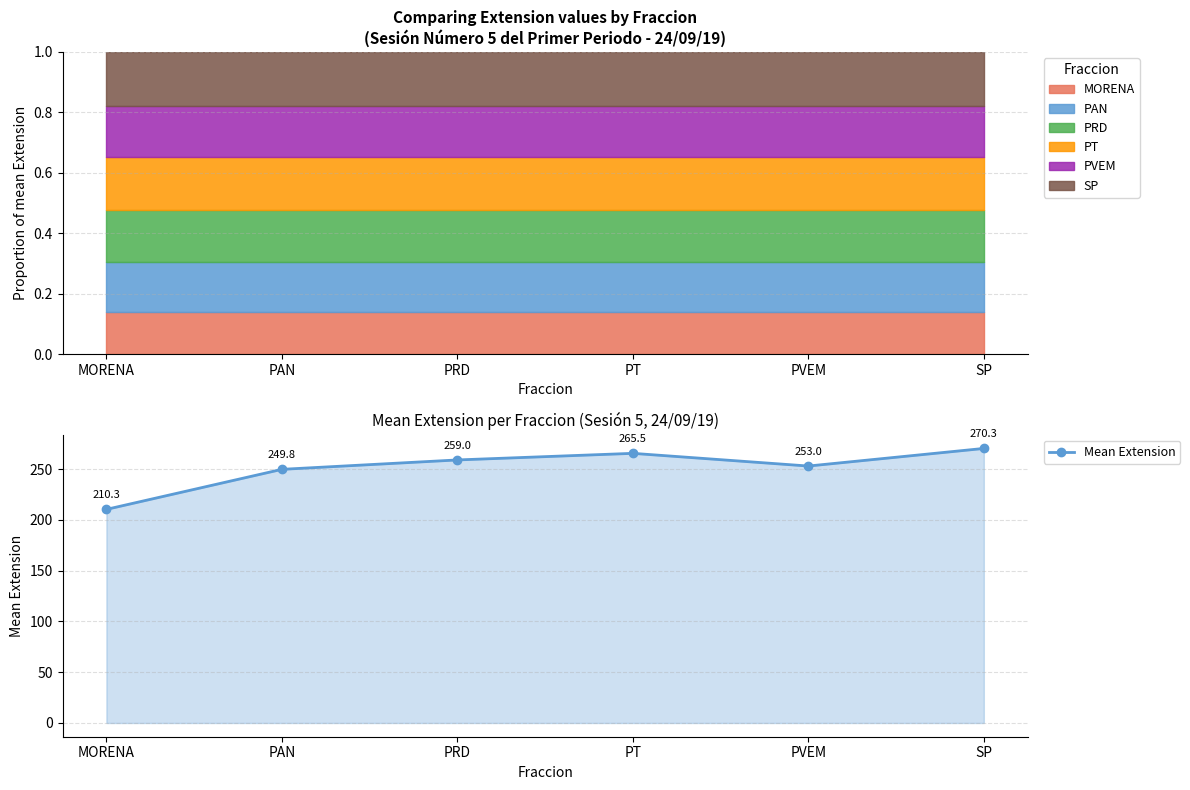

What is the difference between the values at SP and PVEM?

17.3